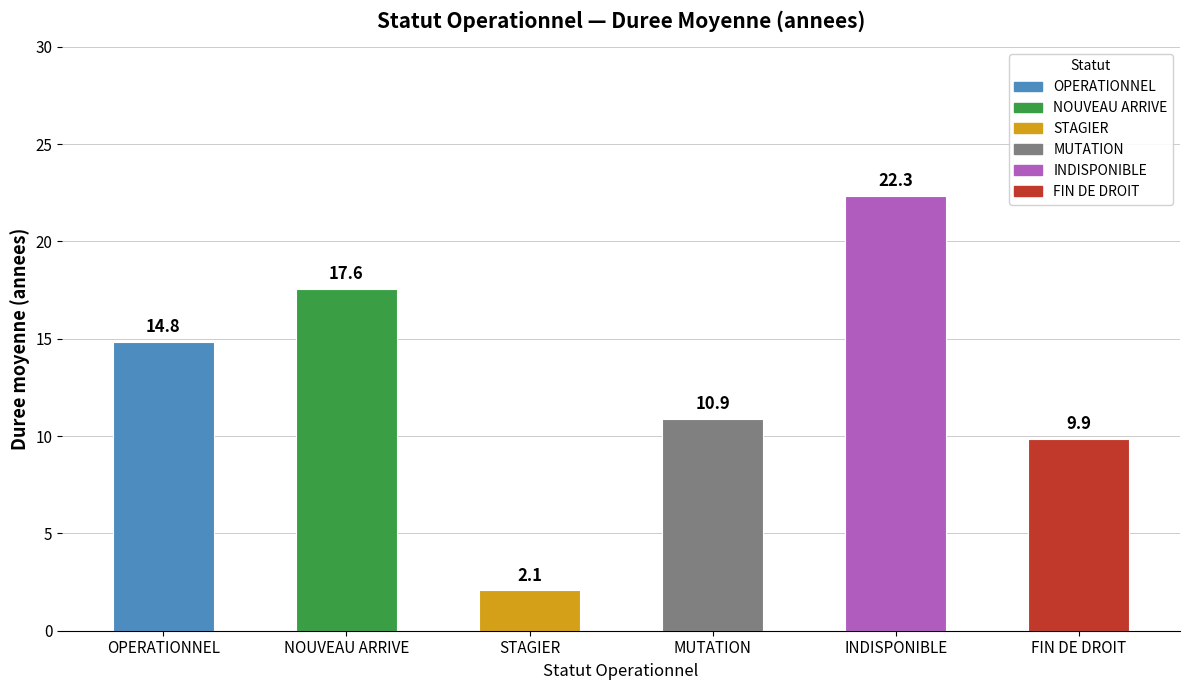

At which category does the chart reach its peak across all series?

INDISPONIBLE